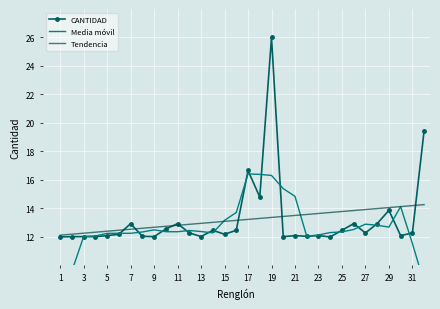

How many lines are shown in the chart?

3